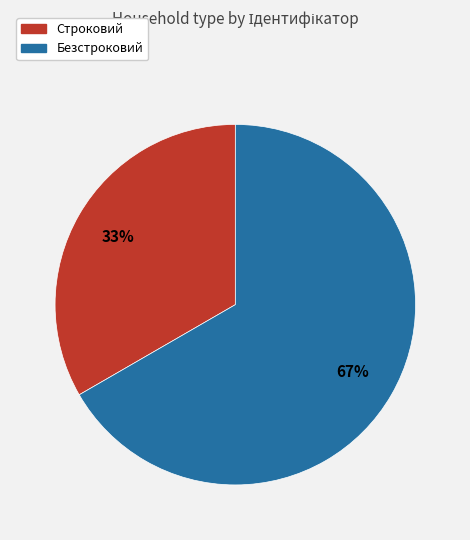

To the nearest percent, what is the combined percentage of Безстроковий and Строковий?

100%